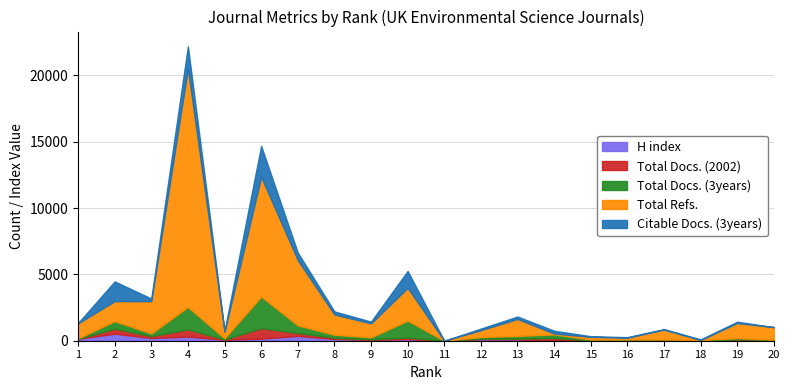

Does the chart display data point markers on the line(s)?

No